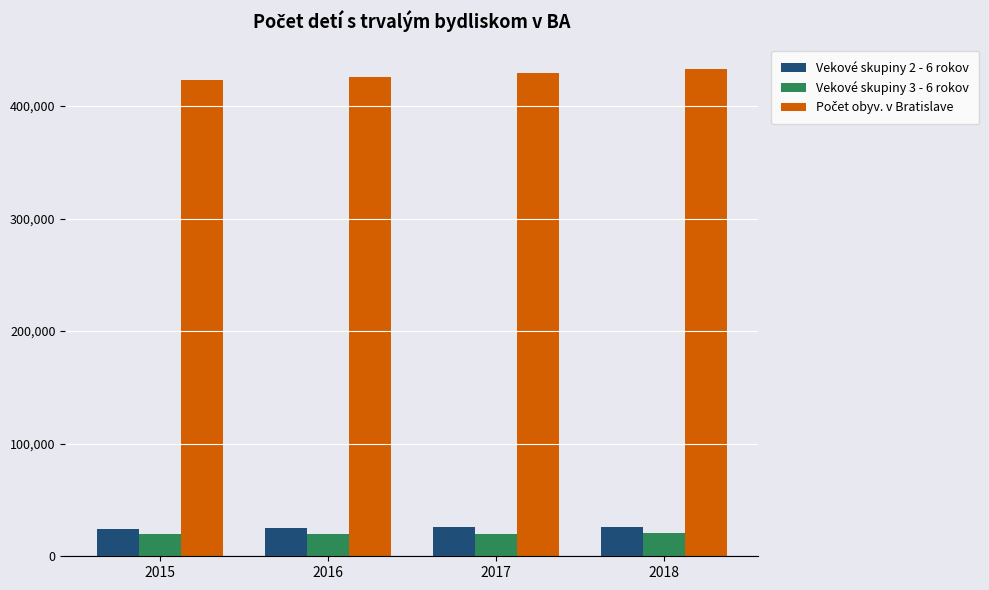

What is the total value across all series at 2017?

475328